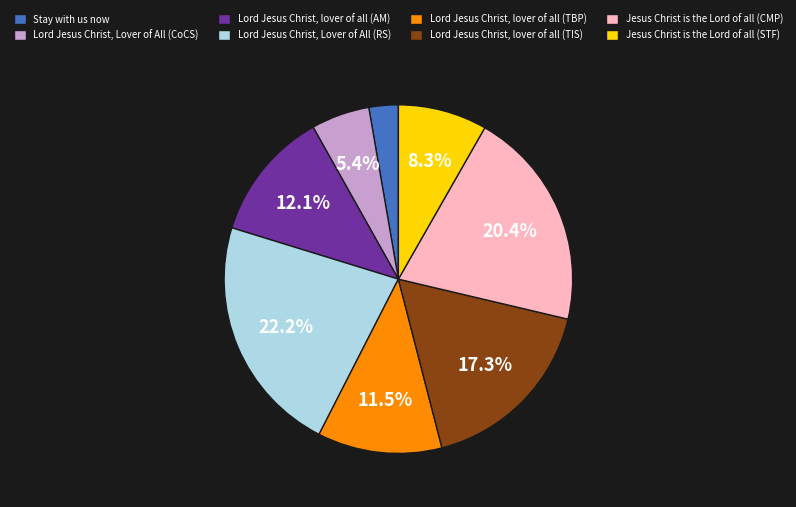

Which slice is the largest?

Lord Jesus Christ, Lover of All (RS)